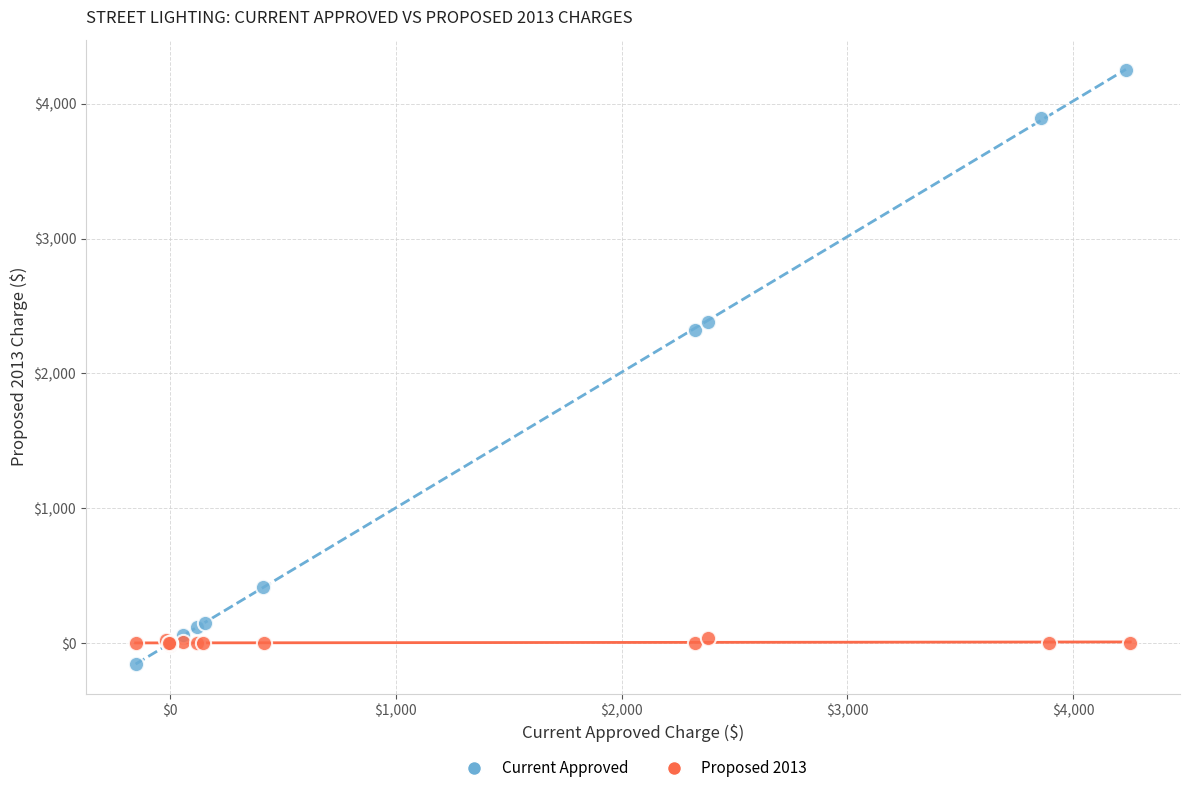

Which series contains the highest Y value?

Current Approved